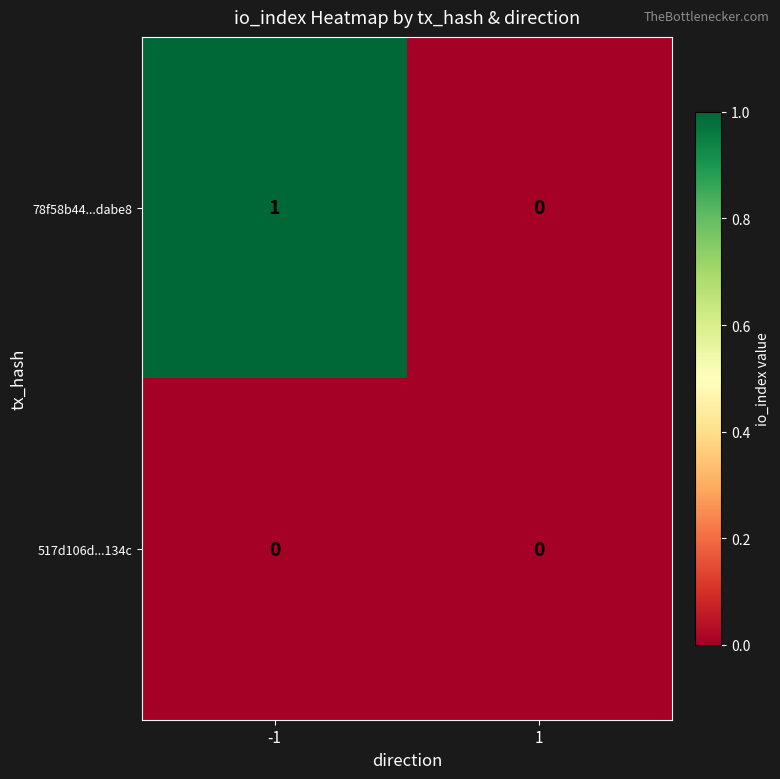

Which series has the widest spread of values?

78f58b44...dabe8